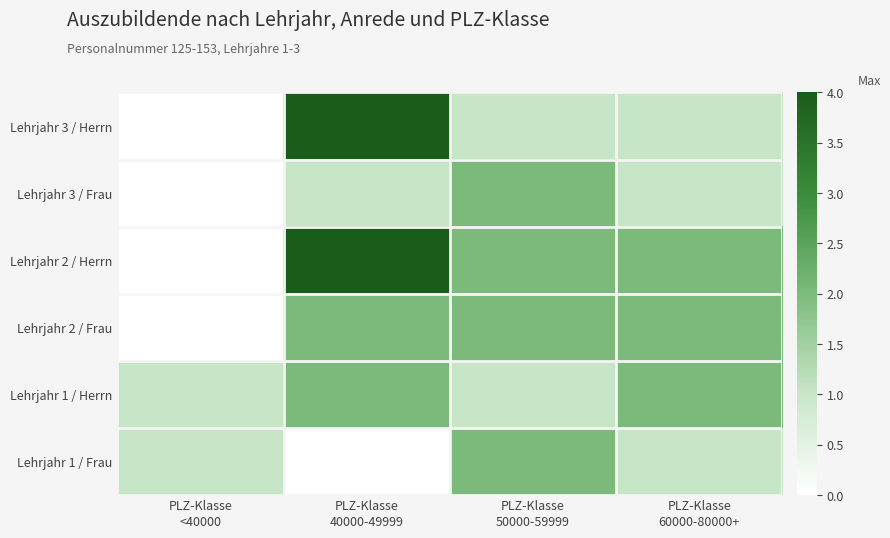

Reading left to right, what are all the values shown in this chart?

Lehrjahr 3 / Herrn: PLZ-Klasse
<40000=0	PLZ-Klasse
40000-49999=4	PLZ-Klasse
50000-59999=1	PLZ-Klasse
60000-80000+=1
Lehrjahr 3 / Frau: PLZ-Klasse
<40000=0	PLZ-Klasse
40000-49999=1	PLZ-Klasse
50000-59999=2	PLZ-Klasse
60000-80000+=1
Lehrjahr 2 / Herrn: PLZ-Klasse
<40000=0	PLZ-Klasse
40000-49999=4	PLZ-Klasse
50000-59999=2	PLZ-Klasse
60000-80000+=2
Lehrjahr 2 / Frau: PLZ-Klasse
<40000=0	PLZ-Klasse
40000-49999=2	PLZ-Klasse
50000-59999=2	PLZ-Klasse
60000-80000+=2
Lehrjahr 1 / Herrn: PLZ-Klasse
<40000=1	PLZ-Klasse
40000-49999=2	PLZ-Klasse
50000-59999=1	PLZ-Klasse
60000-80000+=2
Lehrjahr 1 / Frau: PLZ-Klasse
<40000=1	PLZ-Klasse
40000-49999=0	PLZ-Klasse
50000-59999=2	PLZ-Klasse
60000-80000+=1